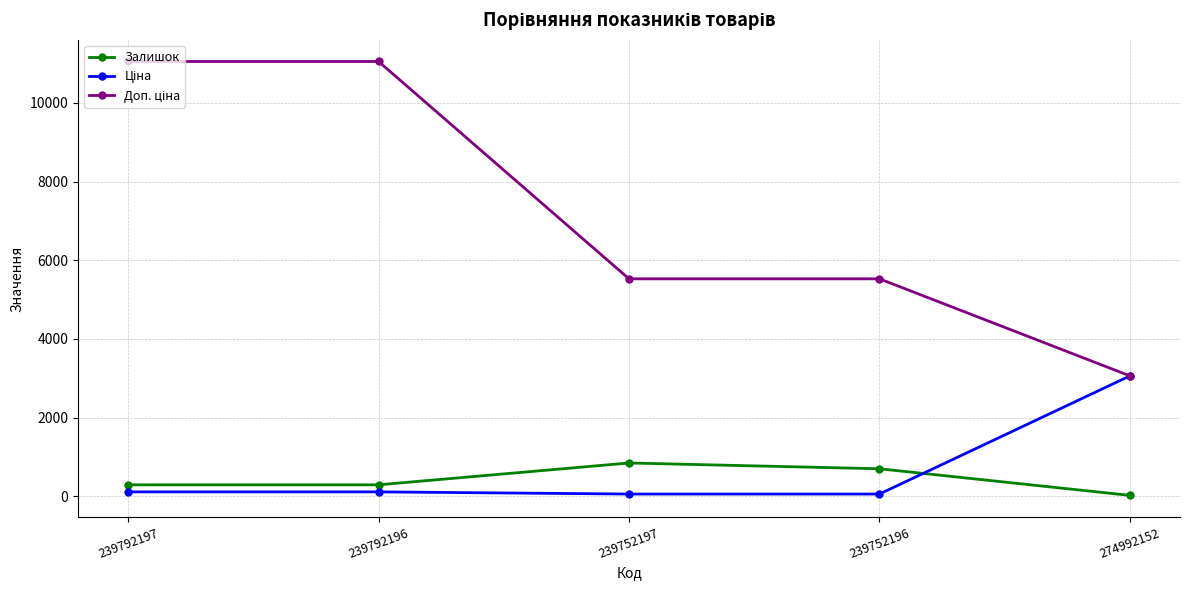

How many interior local peaks does the Залишок series have?

1